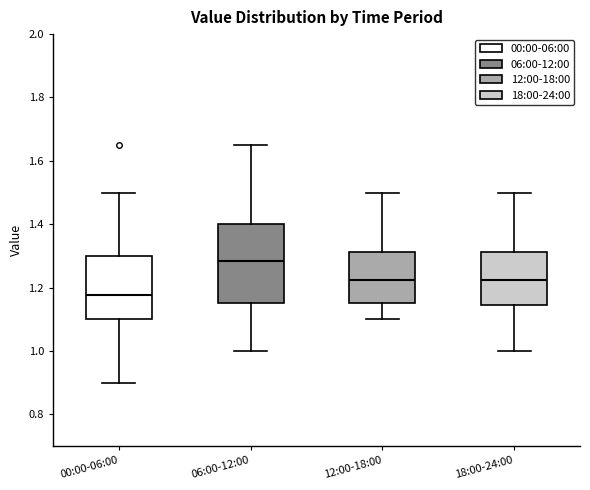

Which box has the highest median line?

06:00-12:00